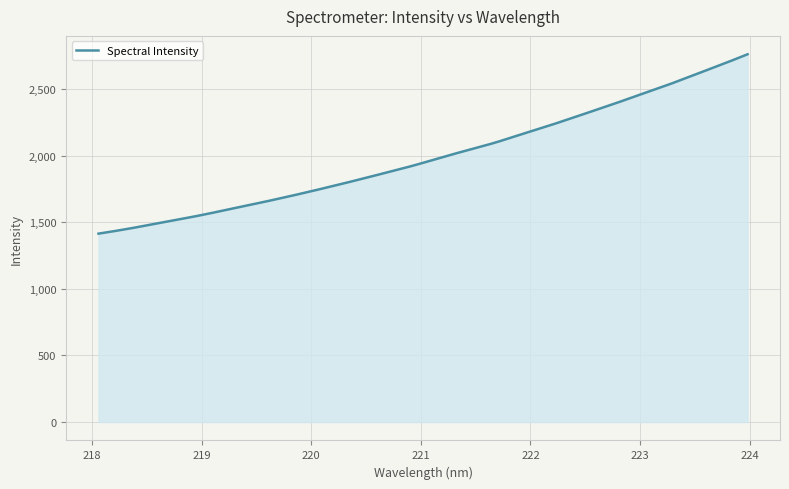

What is the difference between the maximum and minimum values?

1347.0